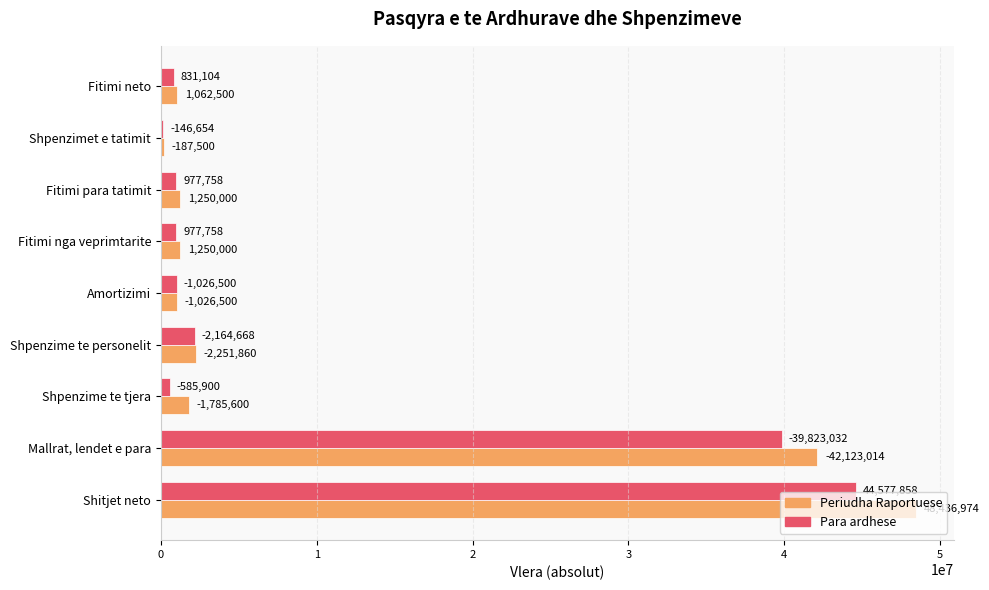

What are all the series names shown in the legend?

Periudha Raportuese, Para ardhese